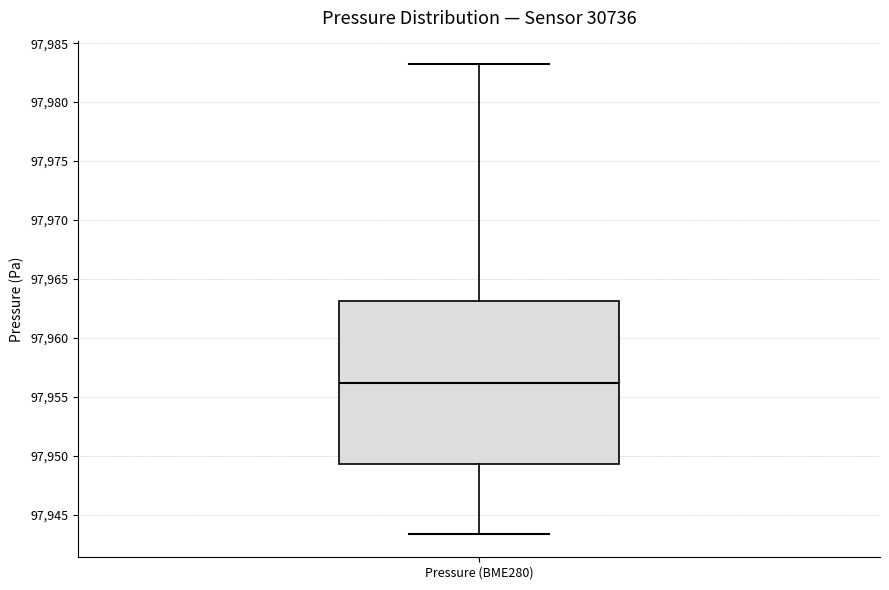

Where is the upper edge of the box for Pressure (BME280) on the y-axis? The values are not printed on the chart, so give them approximately, as read against the axis.

97963.0